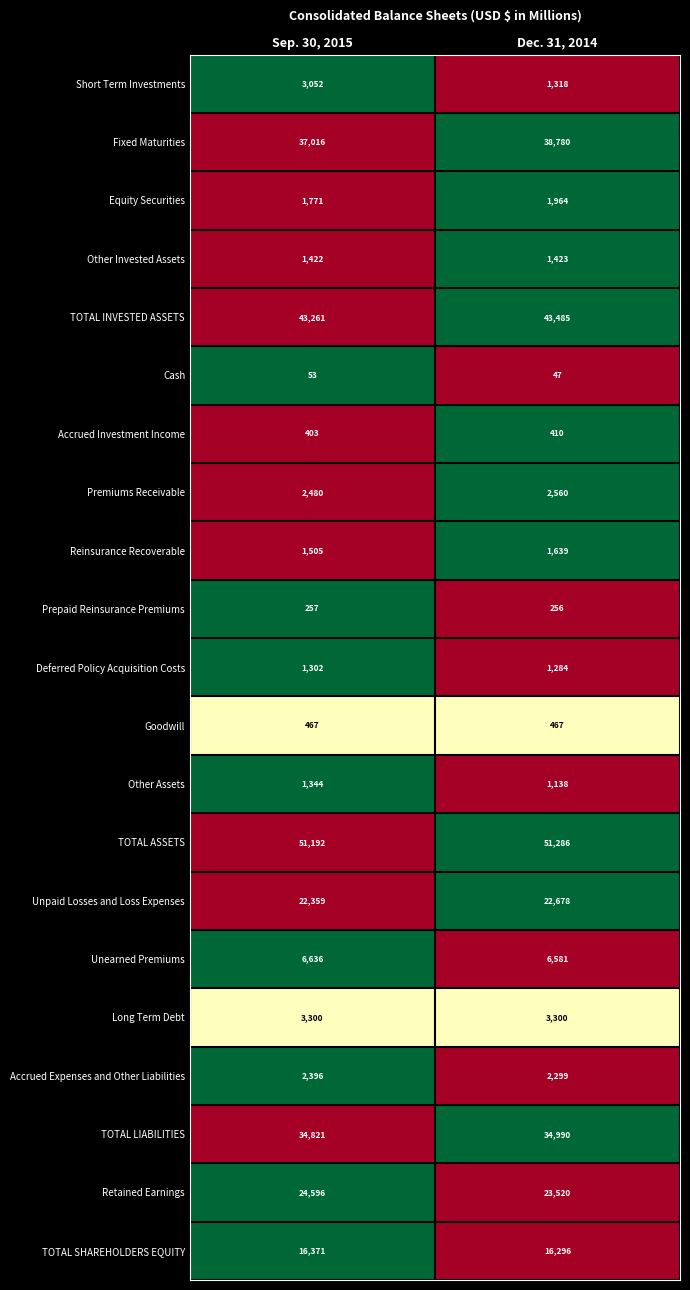

Is the value of Unearned Premiums at Dec. 31, 2014 greater than the value of Unpaid Losses and Loss Expenses at Dec. 31, 2014?

No